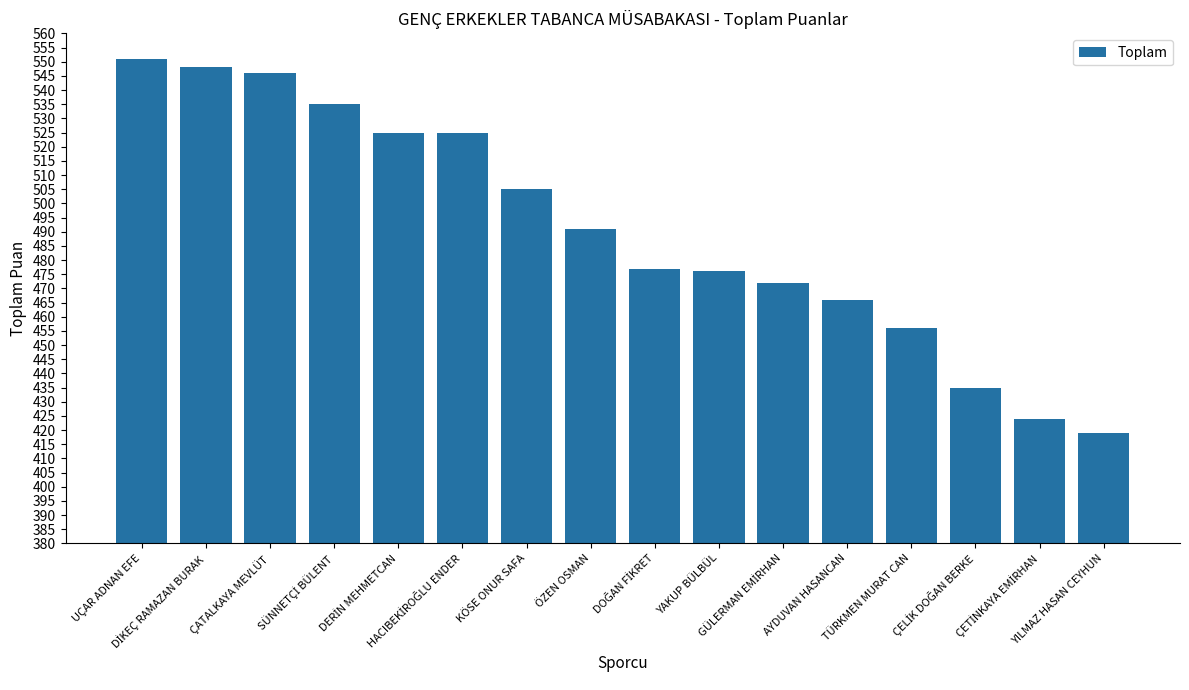

How many categories are shown in the chart?

16